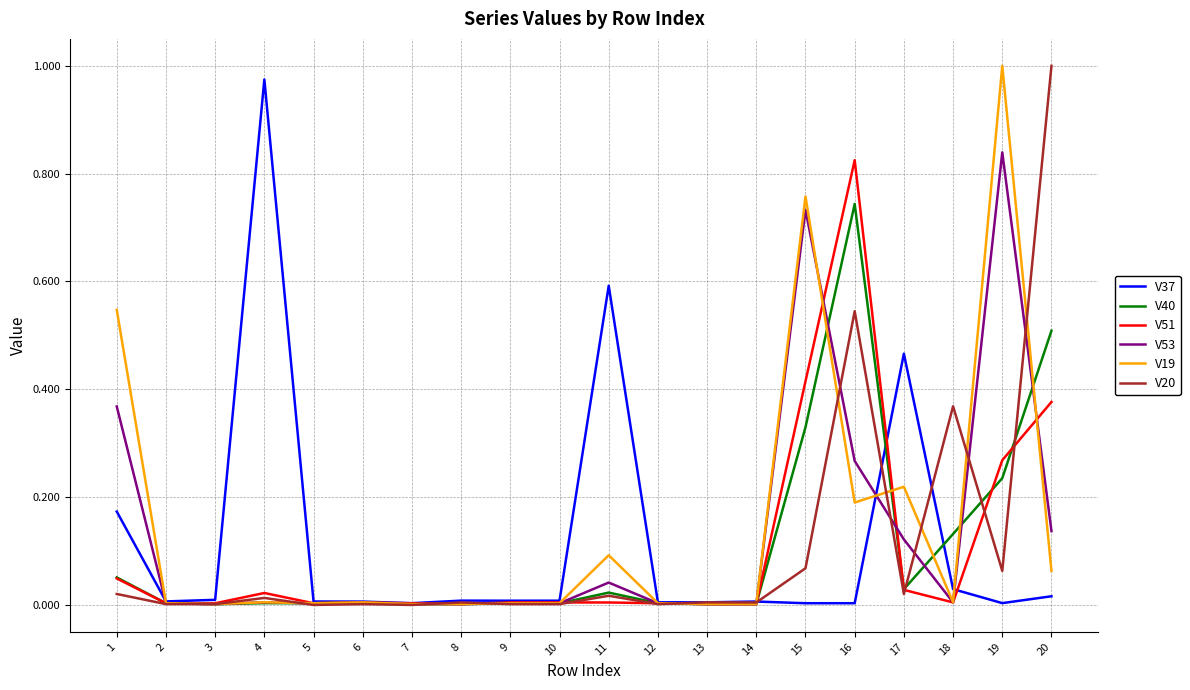

Is the value of V19 at 3 greater than the value of V40 at 17?

No